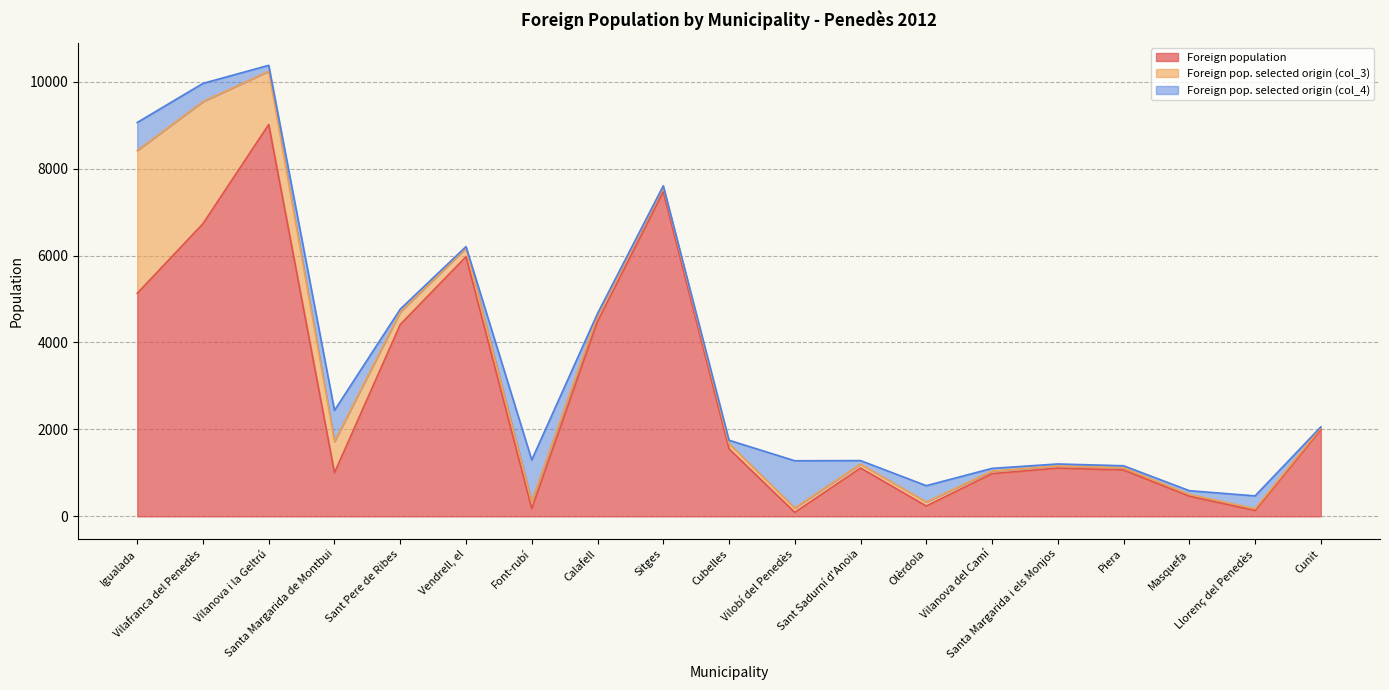

After their last crossing, which series has the higher values: Foreign pop. selected origin (col_4) or Foreign pop. selected origin (col_3)?

Foreign pop. selected origin (col_3)